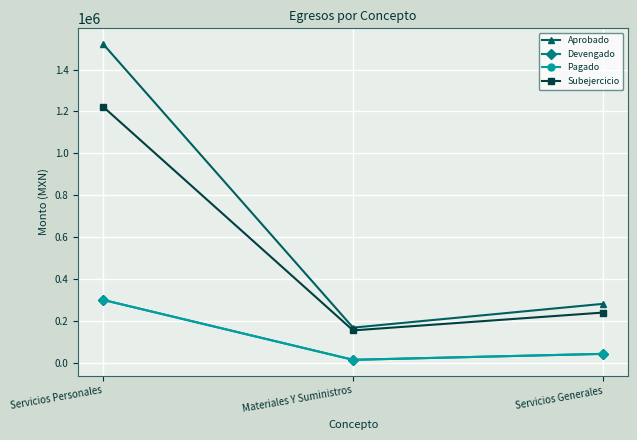

Is this an area chart (filled region under the line)?

No